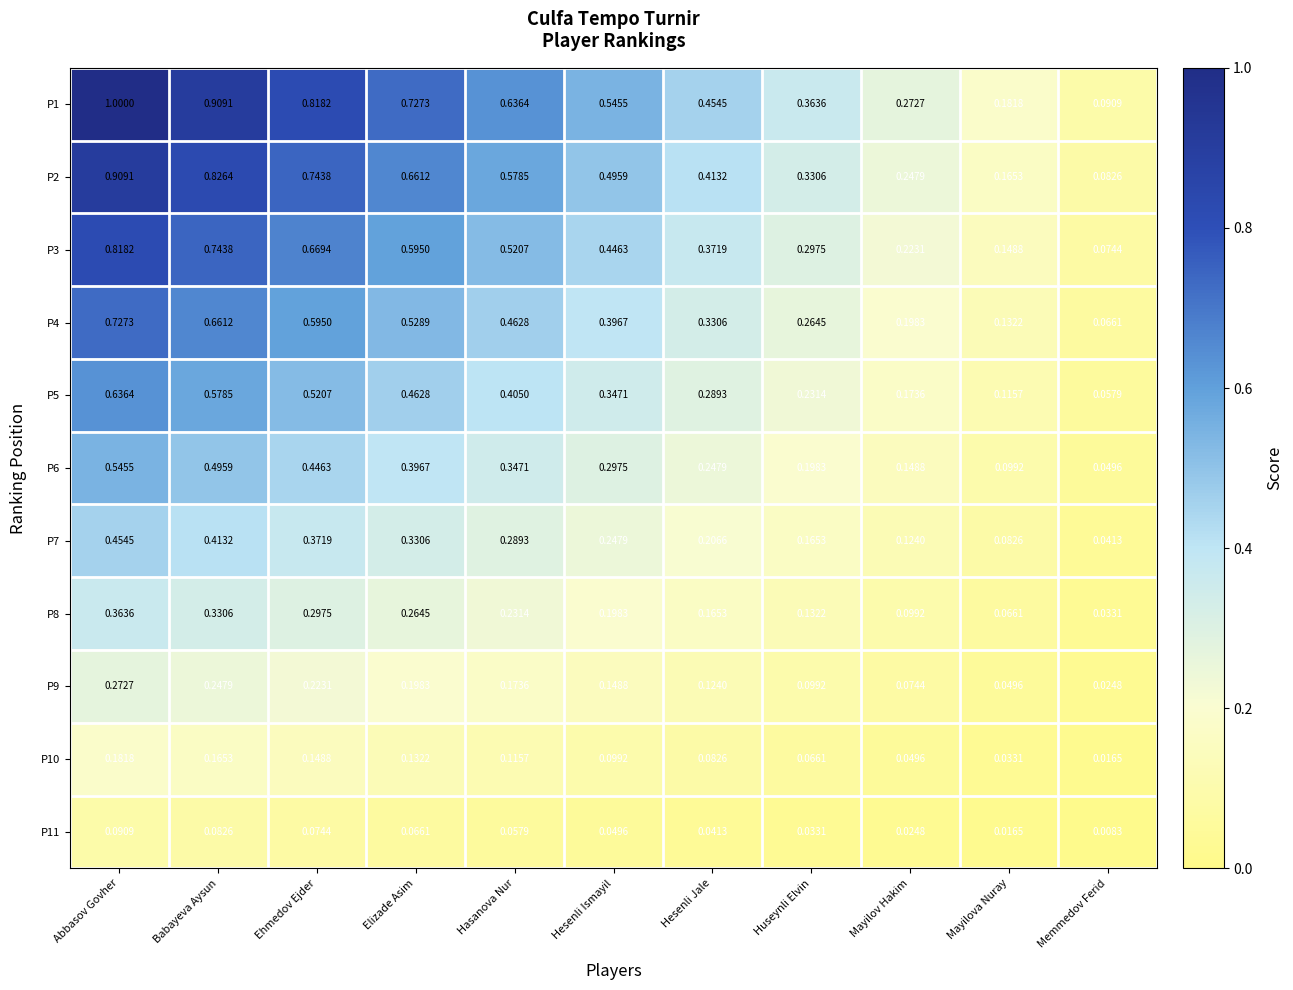

Rank the categories by P8 value from lowest to highest.

Memmedov Ferid, Mayilova Nuray, Mayilov Hakim, Huseynli Elvin, Hesenli Jale, Hesenli Ismayil, Hasanova Nur, Elizade Asim, Ehmedov Ejder, Babayeva Aysun, Abbasov Govher